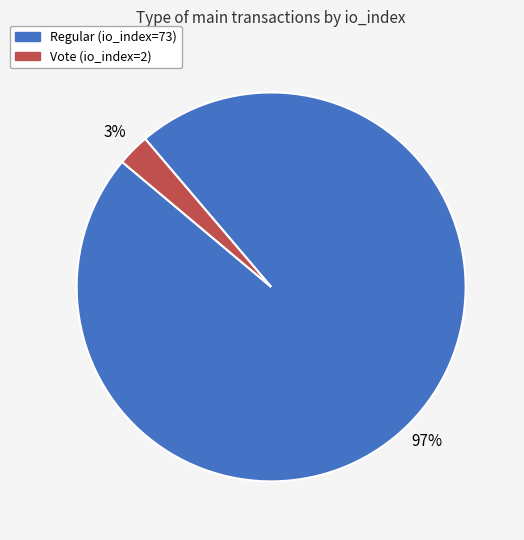

How many slices are in this pie chart?

2